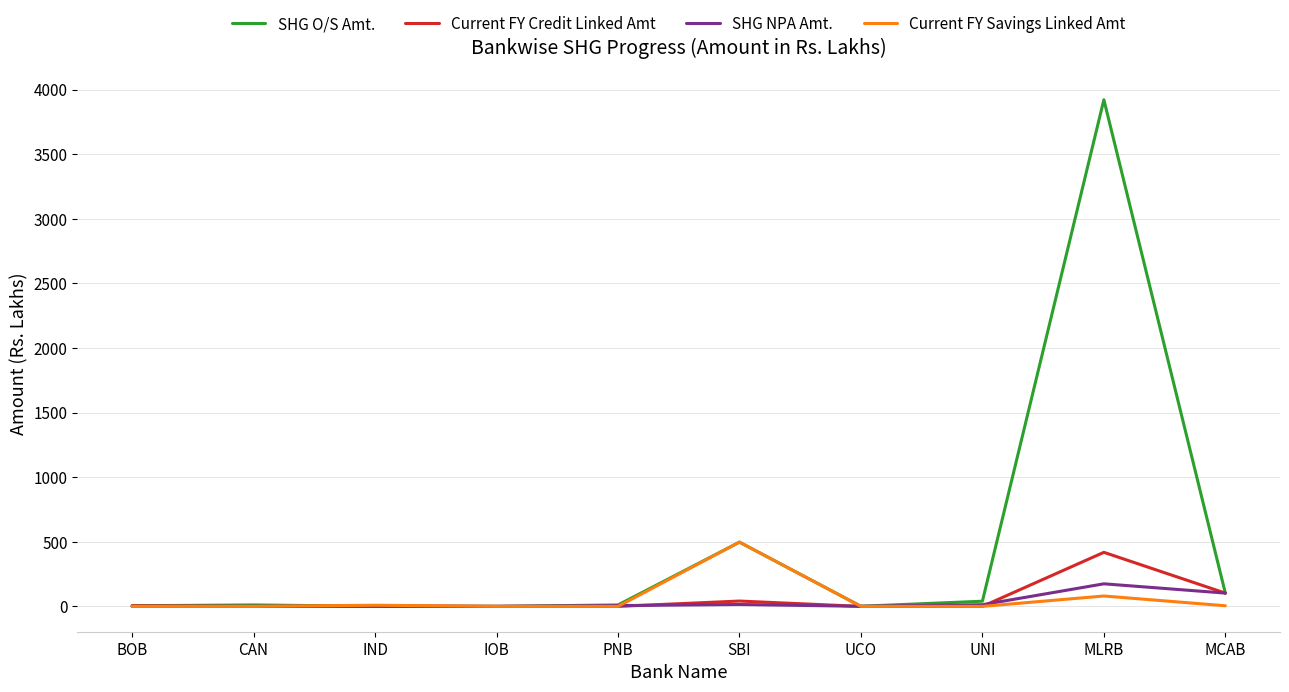

What are all the series names shown in the legend?

SHG O/S Amt., Current FY Credit Linked Amt, SHG NPA Amt., Current FY Savings Linked Amt